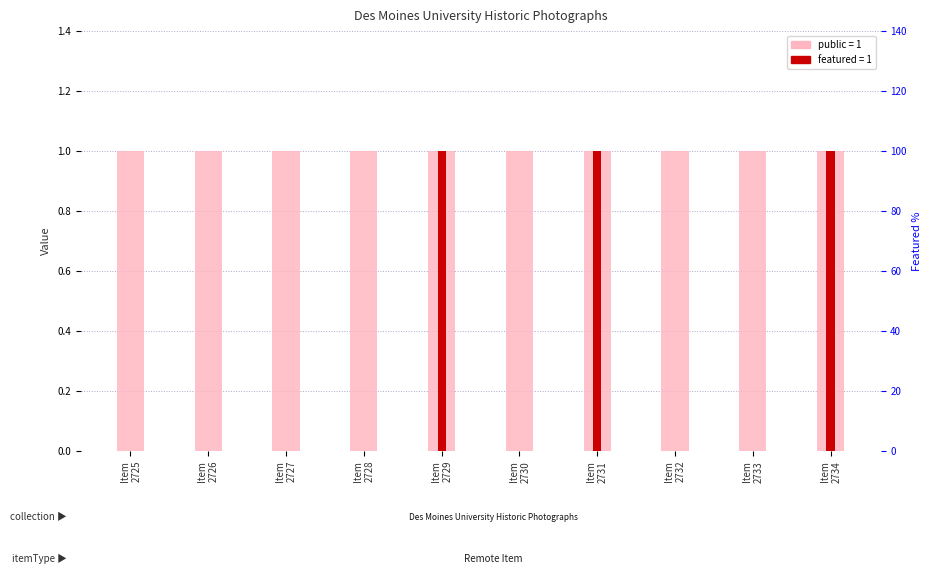

Which series has the largest total across all categories?

public